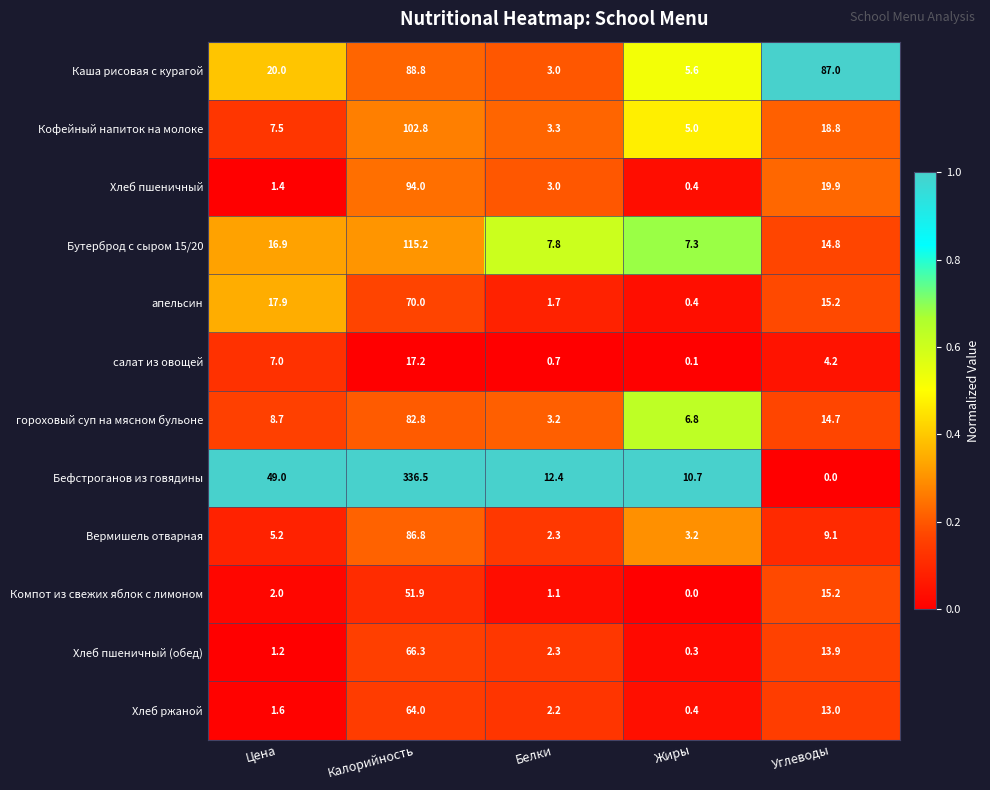

Which series changed the most between Цена and Жиры?

Бефстроганов из говядины